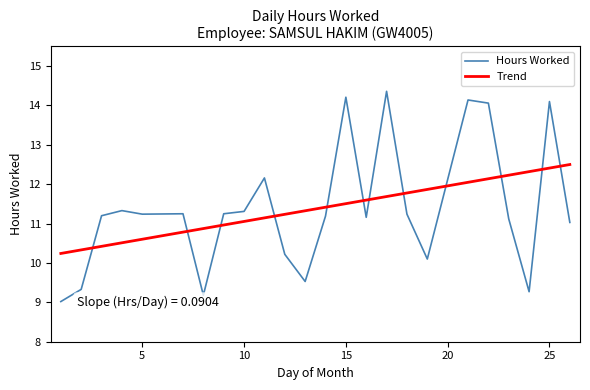

Rank the series by their maximum value, from highest to lowest.

Hours Worked, Trend